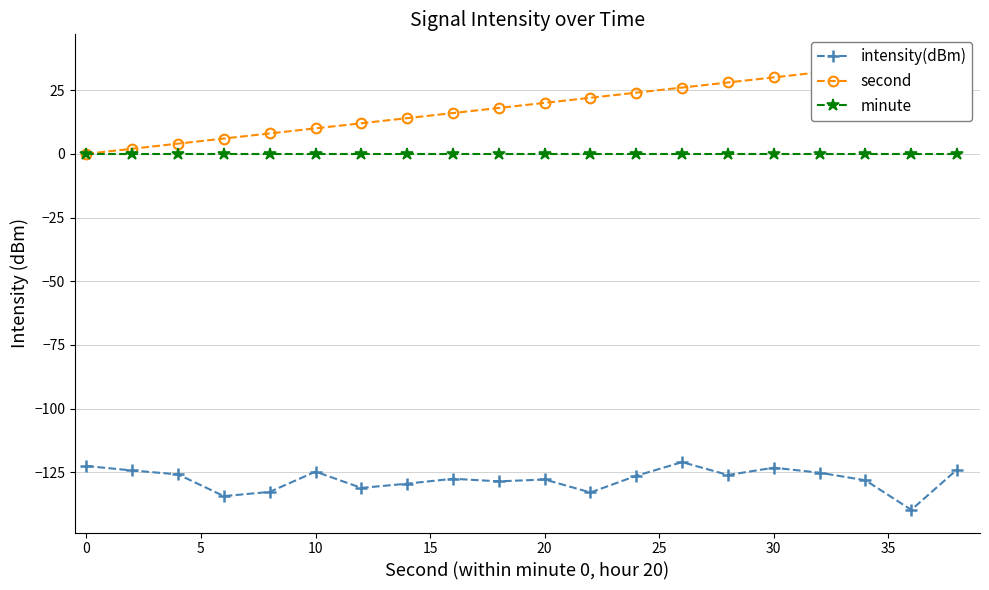

True or false: minute and intensity(dBm) intersect in this chart.

False